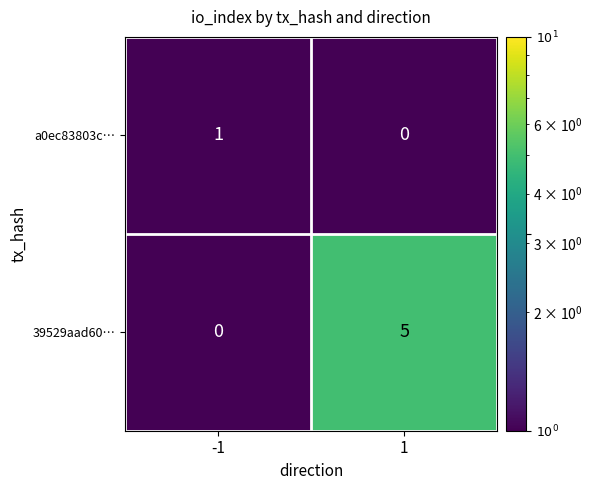

What is the sum of the 39529aad60… values at -1 and 1?

5